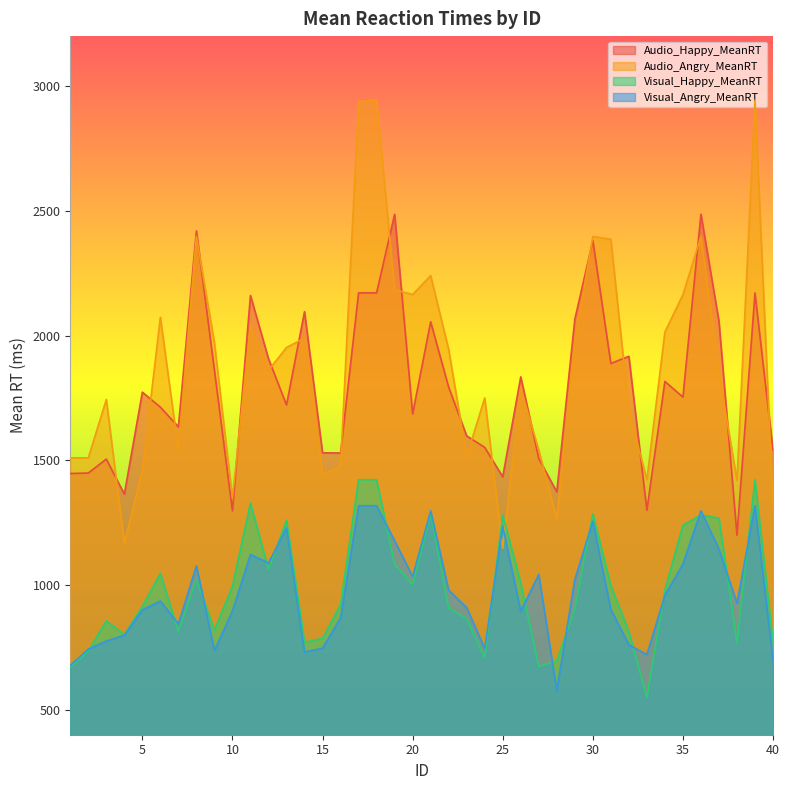

What is the value of the Audio_Angry_MeanRT point at the 25th from the left?

1147.8